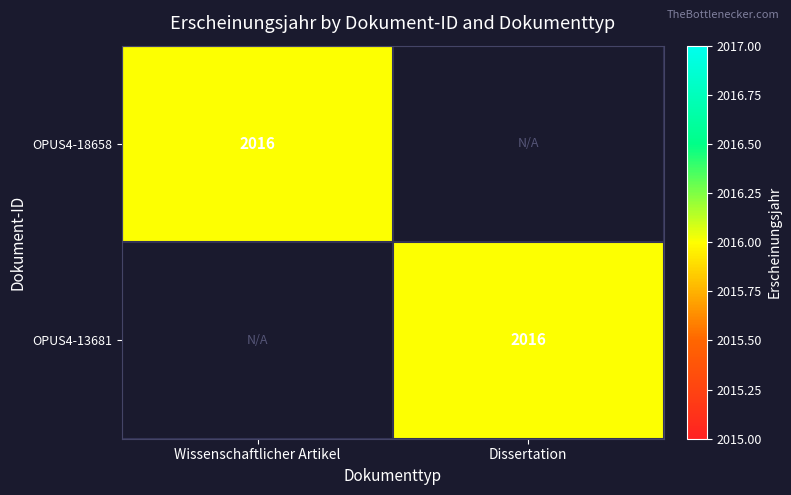

Is it true that OPUS4-18658 equals 3579 at Wissenschaftlicher Artikel?

False